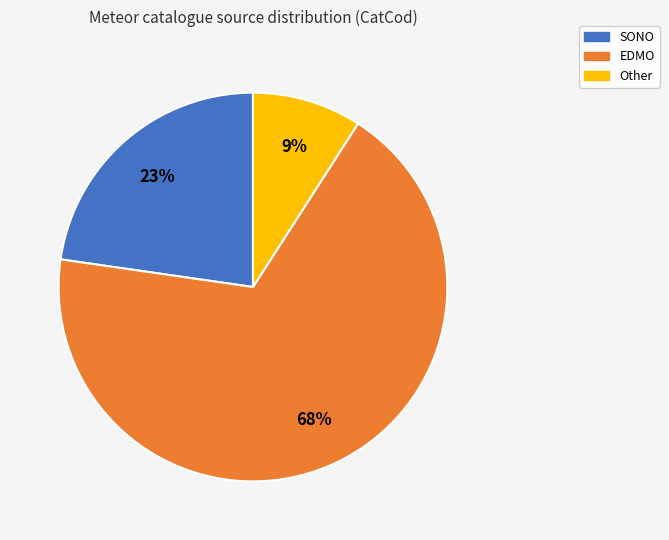

True or false: SONO accounts for 8% of the total.

False